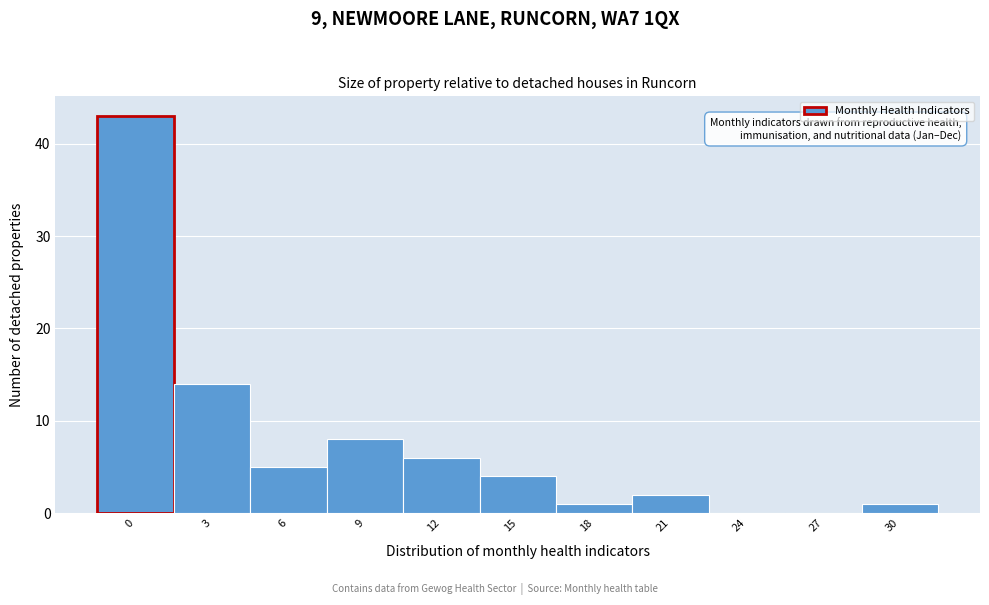

Reading left to right, extract all data points from this chart.

0=43	3=14	6=5	9=8	12=6	15=4	18=1	21=2	24=0	27=0	30=1